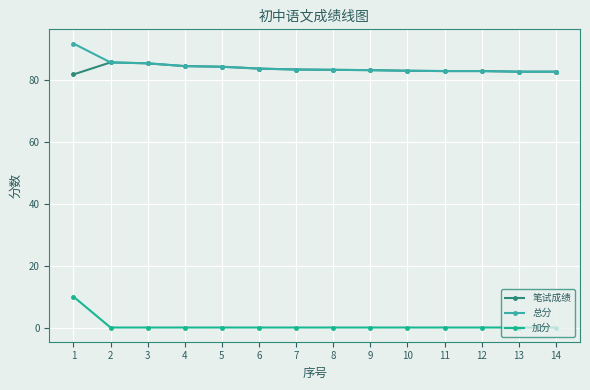

At which category is the sum across all series the highest?

1